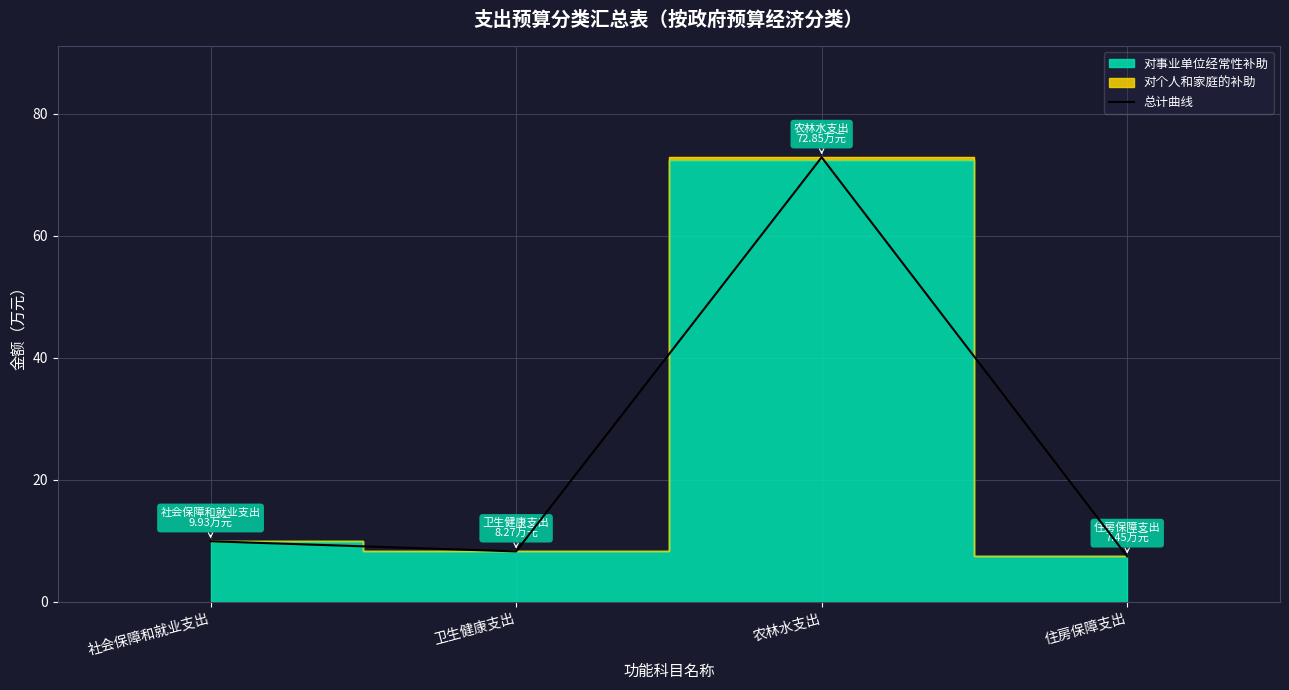

What is the value of the 1st point from the left?

9.9